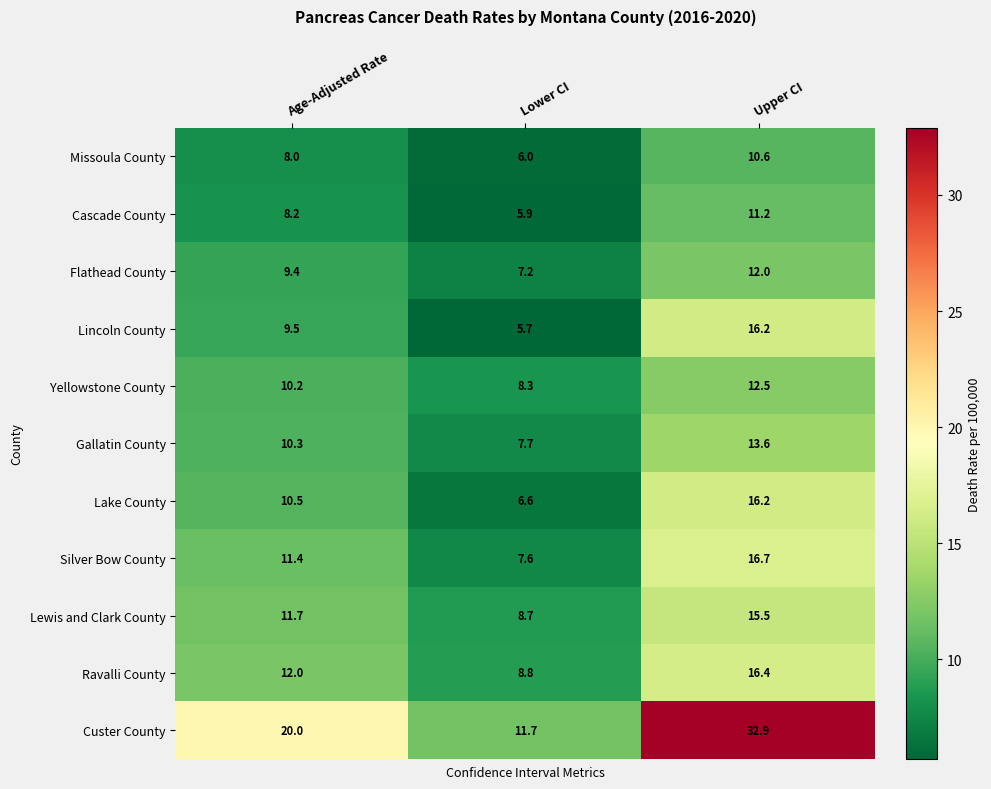

At which label is Missoula County closest to 8?

Age-Adjusted Rate